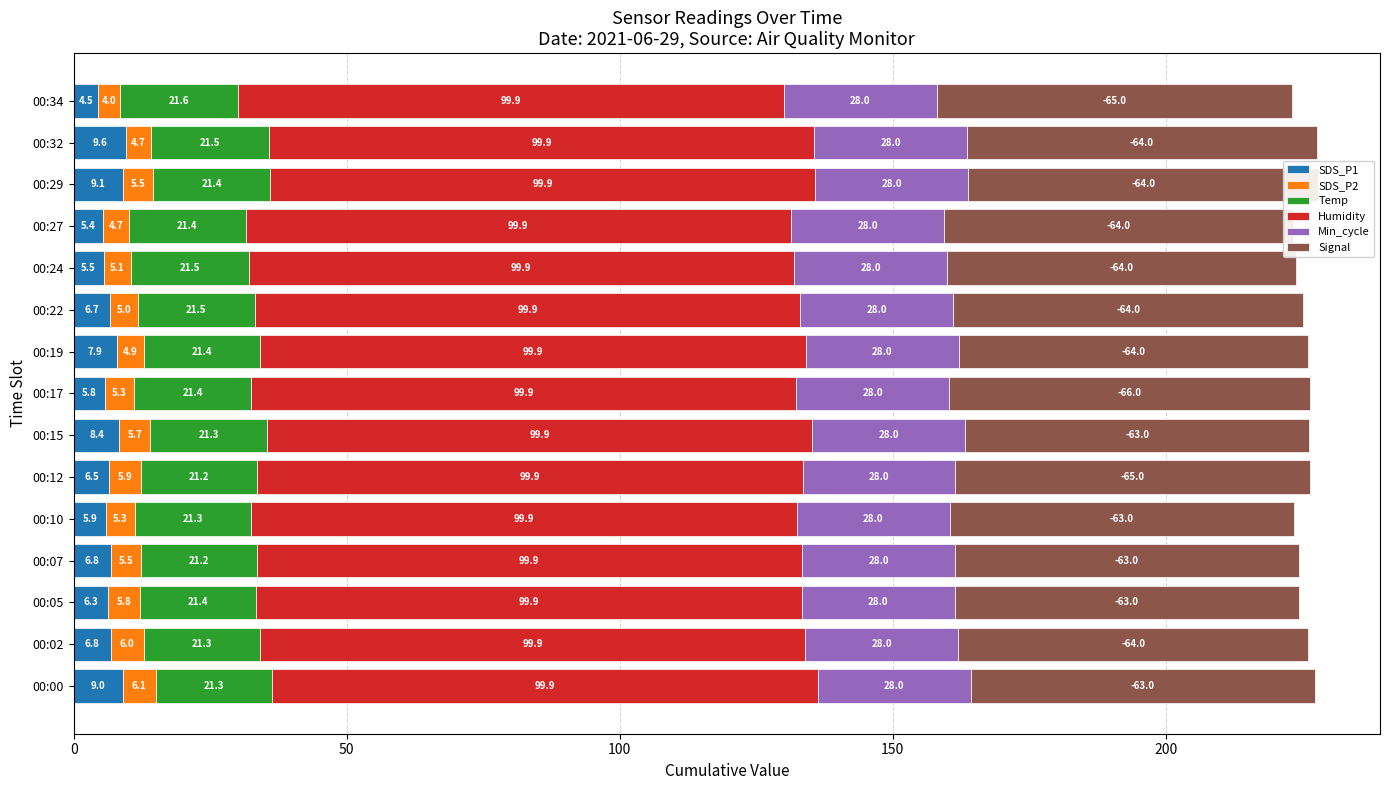

What is the maximum value for SDS_P1?

9.6